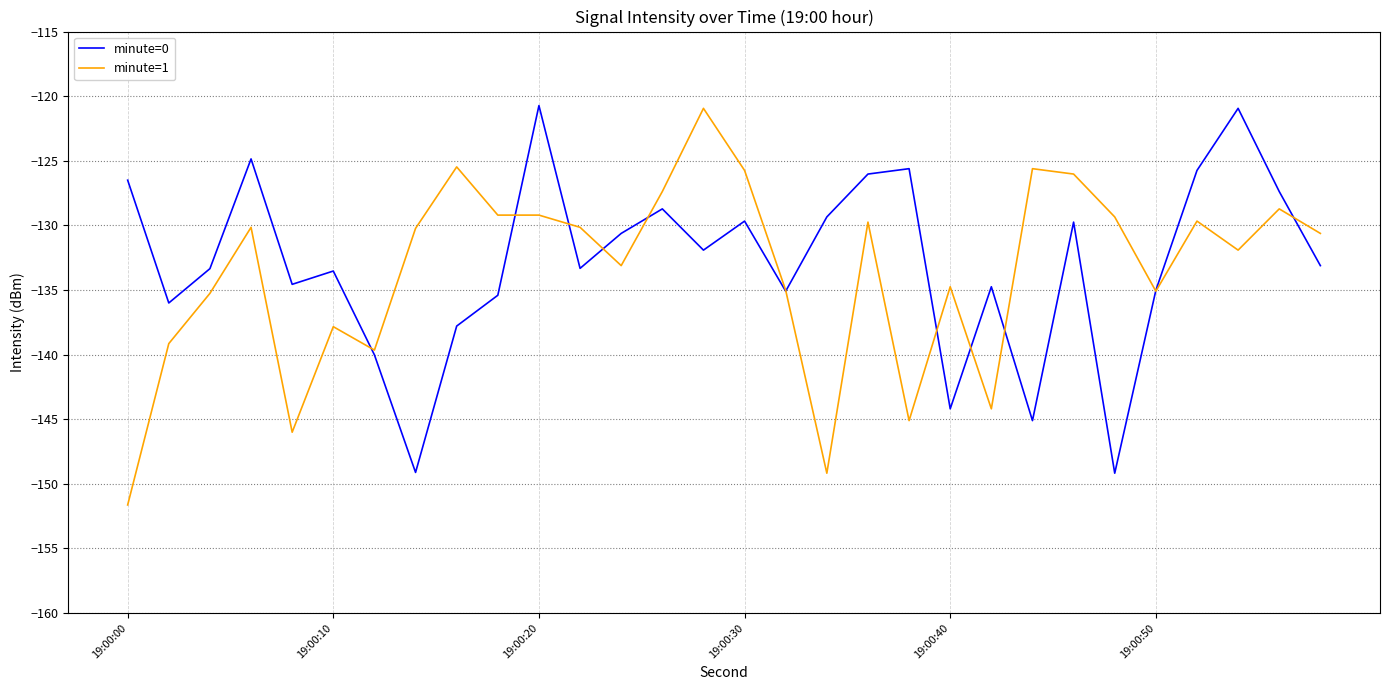

What is the lowest value of the minute=0 series?

-149.2